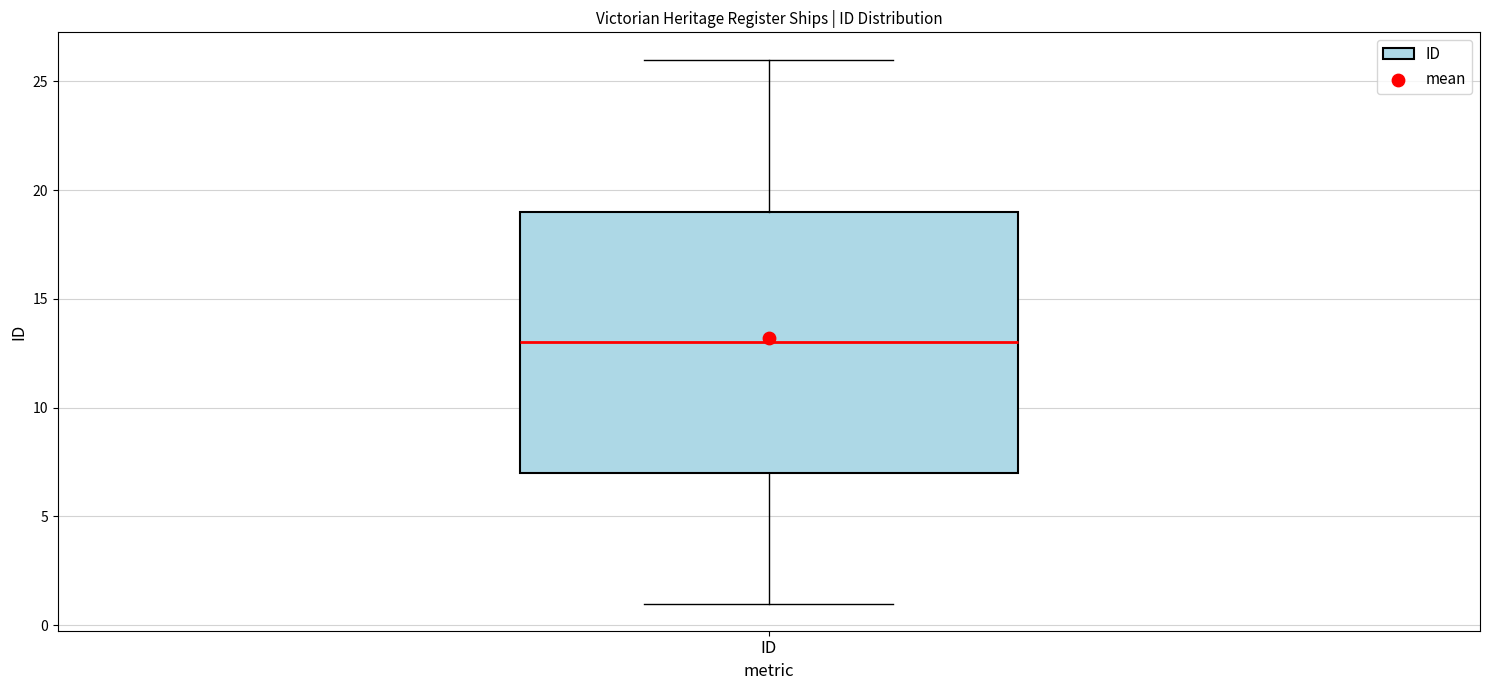

Transcribe this box plot: give where the median line is, the range the box spans, and where the two whiskers end, as read against the y-axis. The values are not printed on the chart, so give them approximately, as read against the axis.

median 13, box 7 to 19, whiskers 1 to 26